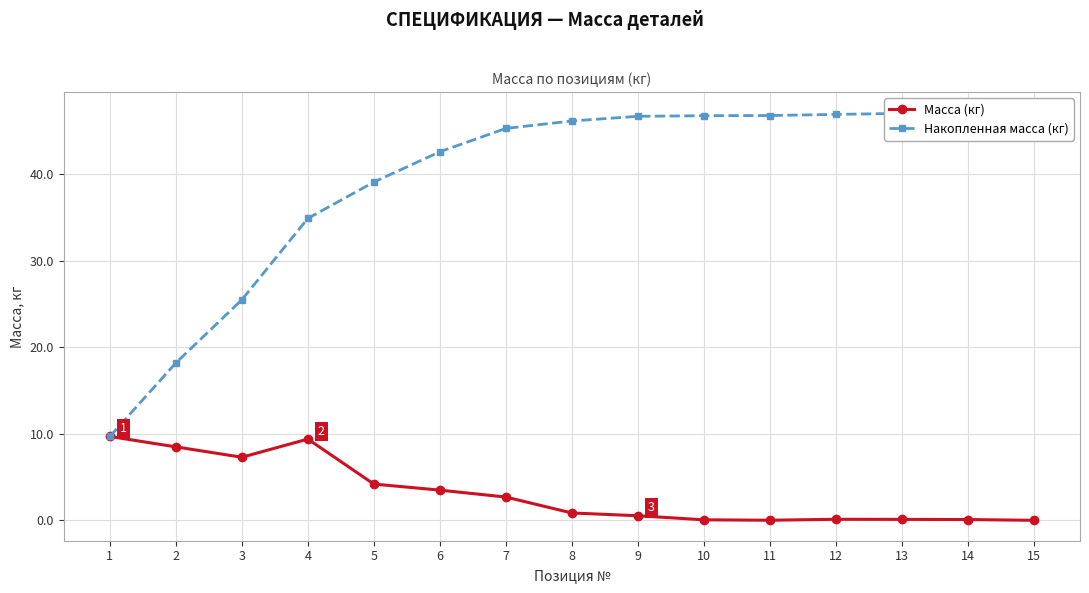

List the series in order of their overall mean, highest first.

Накопленная масса (кг), Масса (кг)